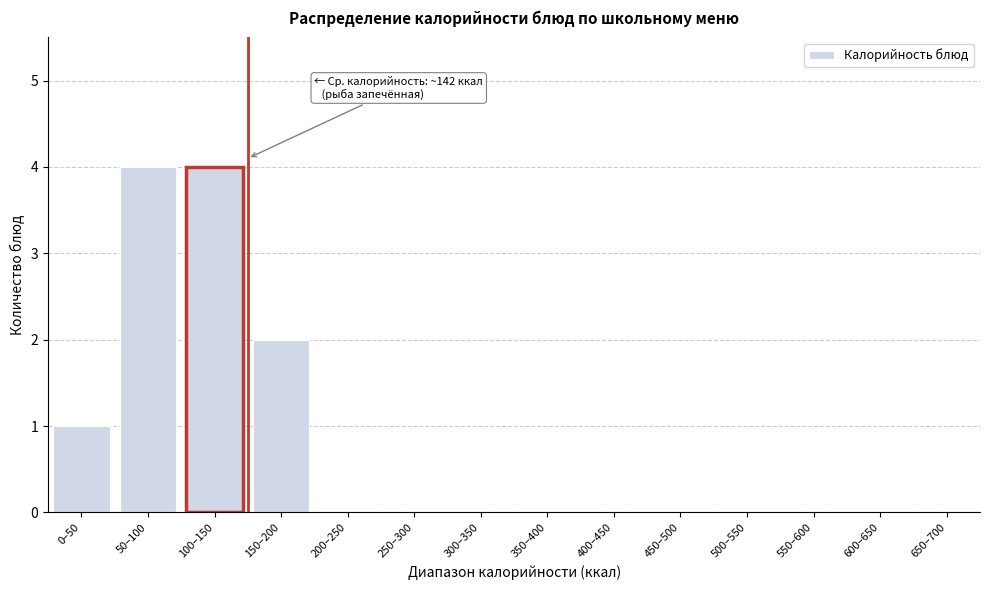

Reading right to left, list all the values displayed in this chart.

650–700=0	600–650=0	550–600=0	500–550=0	450–500=0	400–450=0	350–400=0	300–350=0	250–300=0	200–250=0	150–200=2	100–150=4	50–100=4	0–50=1